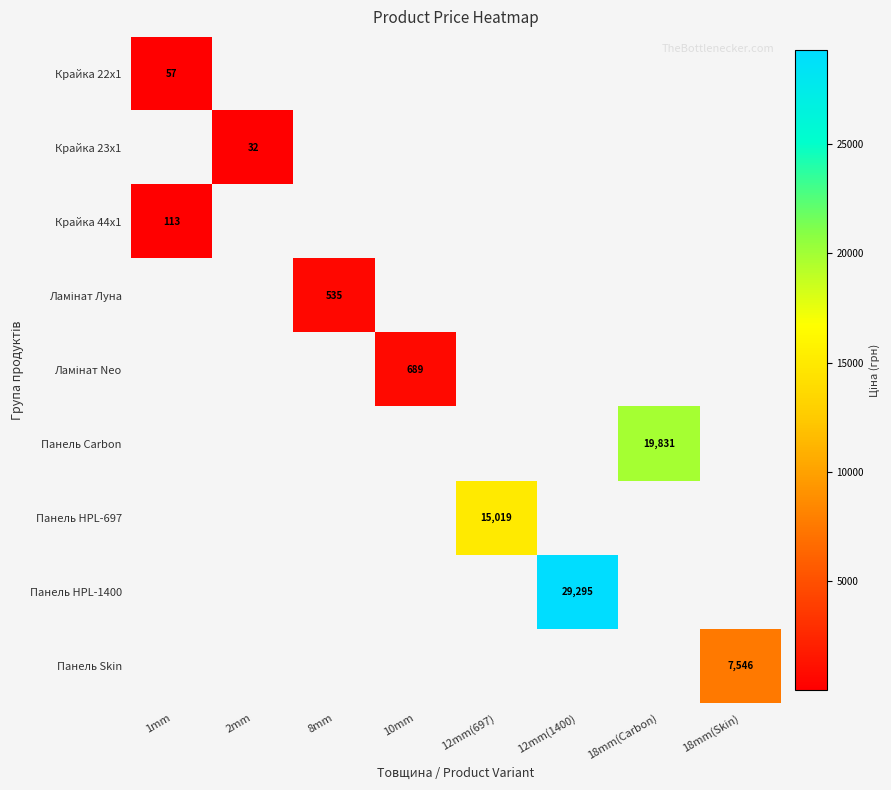

Count the number of data series in this chart.

9